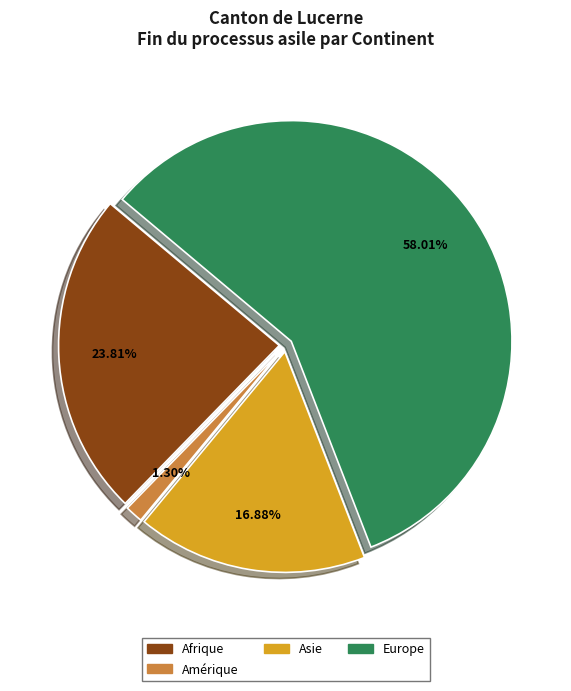

To the nearest percent, what is the difference between the largest and smallest slice percentages?

57%